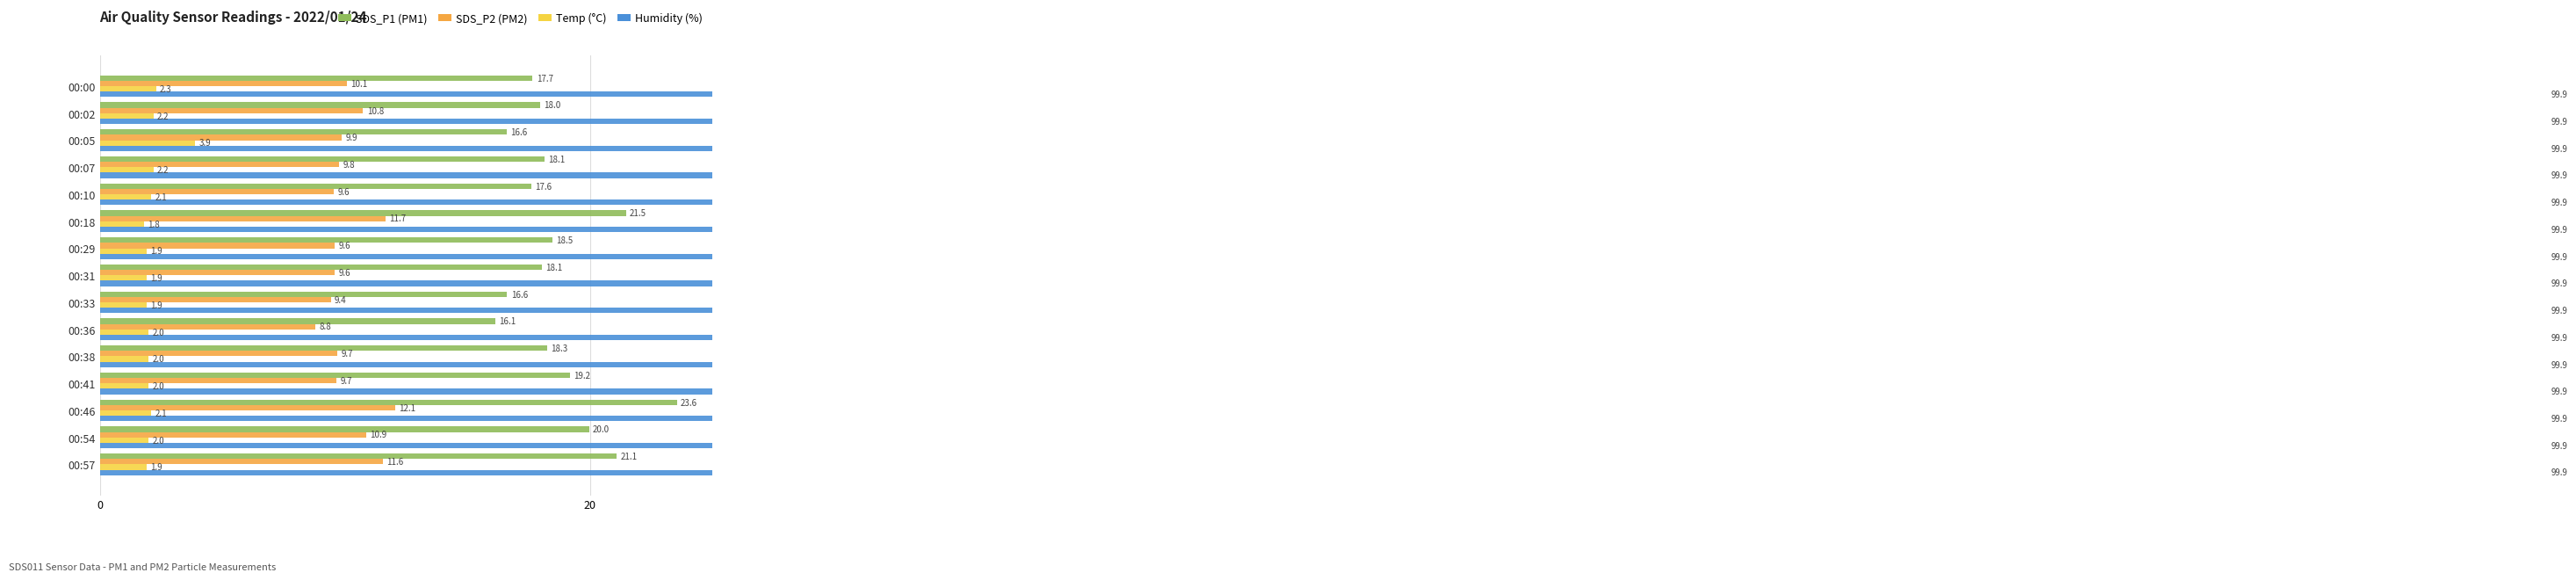

Which series has the widest spread of values?

SDS_P1